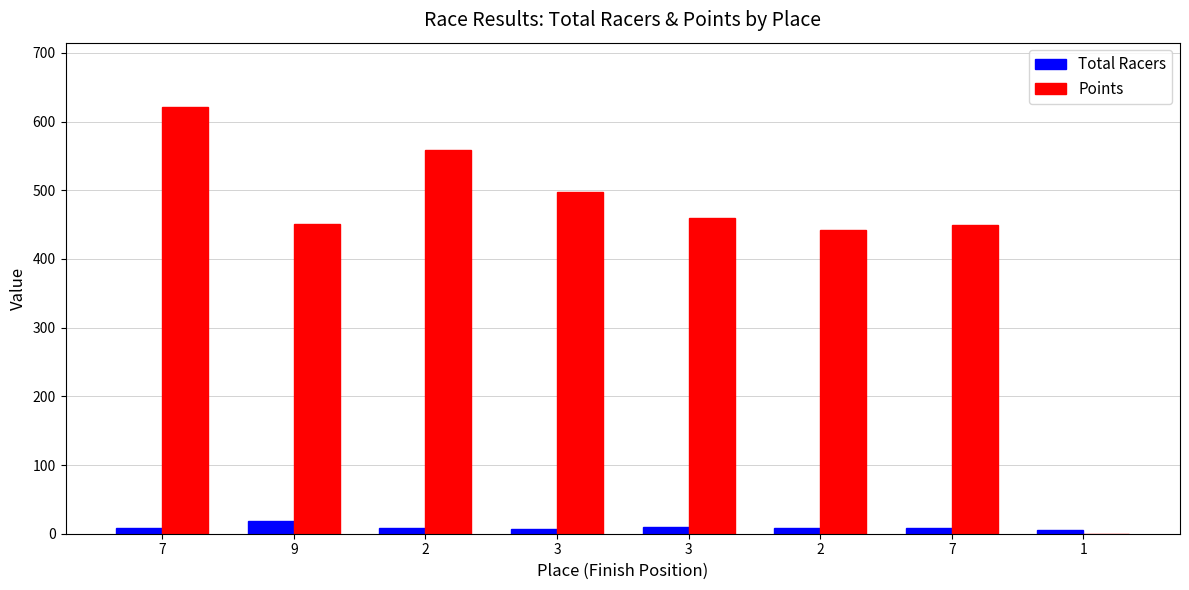

Which label corresponds to the largest value in the chart?

7